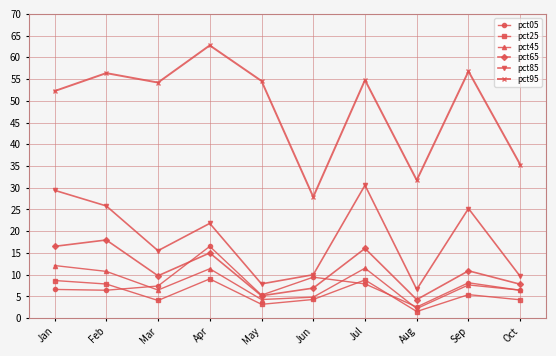

Is the value of pct05 at Mar greater than the value of pct95 at Aug?

No